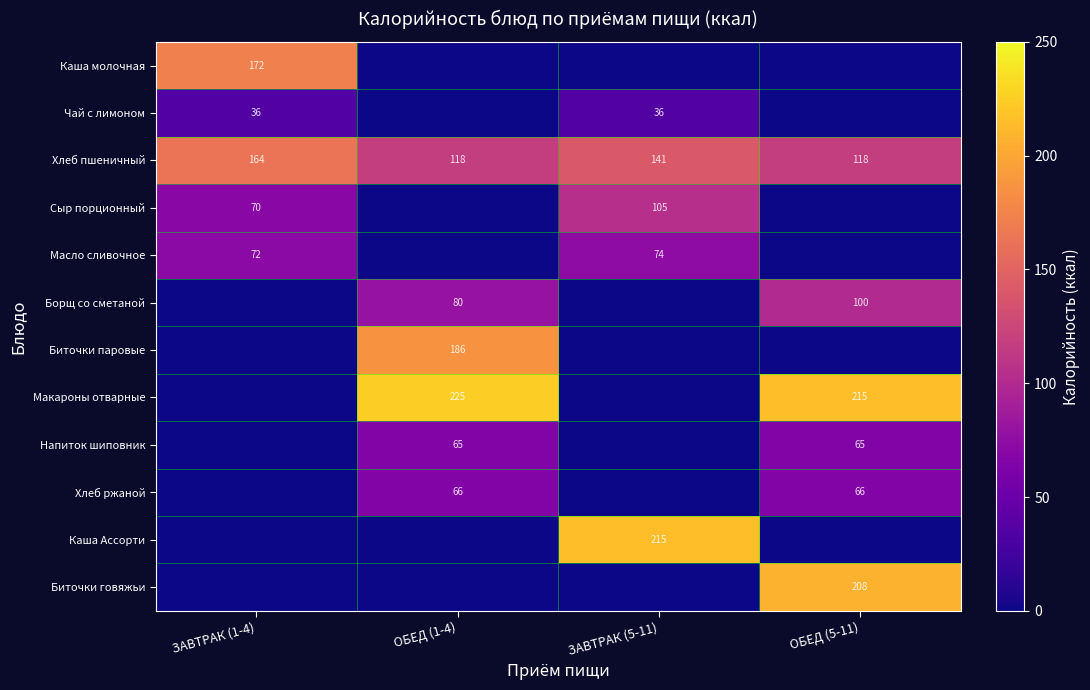

The Хлеб пшеничный series shows 141 at ЗАВТРАК (5-11). True or false?

True